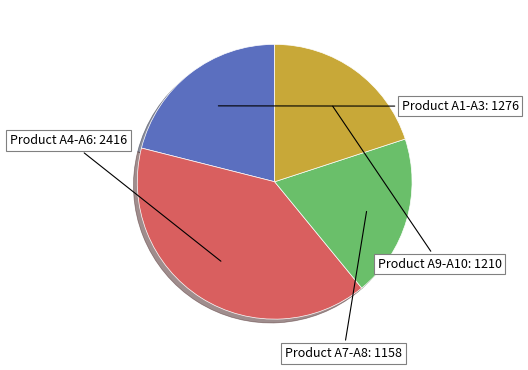

Is there a majority slice in this chart?

No